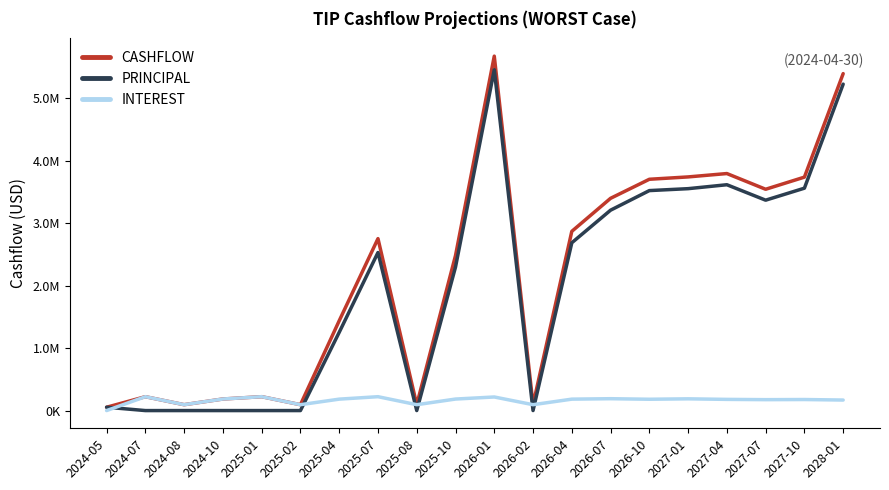

Is the value of CASHFLOW at 2026-02 greater than the value of PRINCIPAL at 2026-10?

No